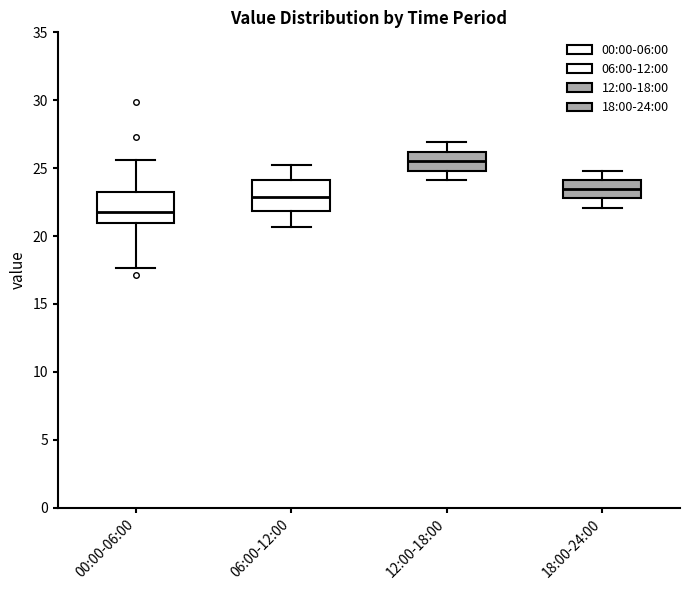

Reading left to right, read every box against the y-axis: the position of its median line, the range the box covers, and the ends of its whiskers. The values are not printed on the chart, so give them approximately, as read against the axis.

00:00-06:00: median 22.0, box 21.0 to 23.0, whiskers 17.5 to 25.5
06:00-12:00: median 23.0, box 22.0 to 24.0, whiskers 20.5 to 25.0
12:00-18:00: median 25.5, box 25.0 to 26.0, whiskers 24.0 to 27.0
18:00-24:00: median 23.5, box 23.0 to 24.0, whiskers 22.0 to 25.0